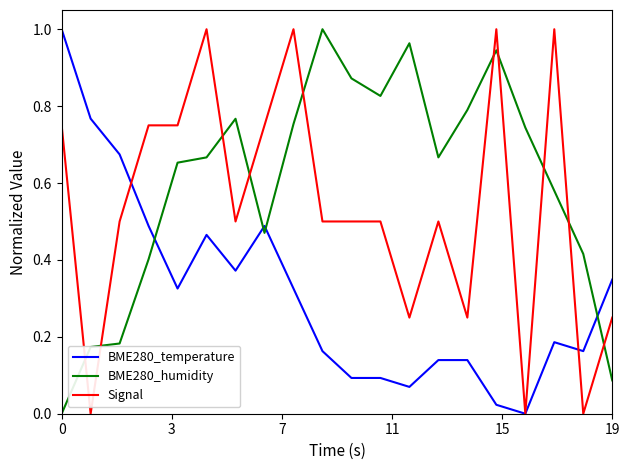

Which series has the largest total across all categories?

BME280_humidity